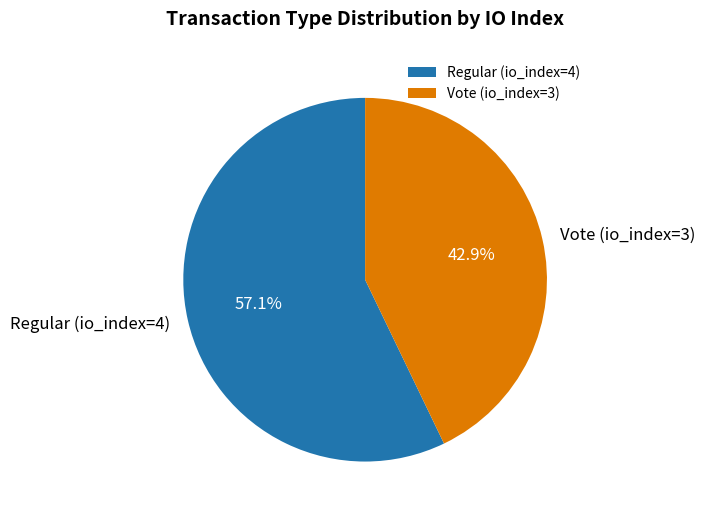

To the nearest percent, what percentage of the pie is Regular (io_index=4)?

57%